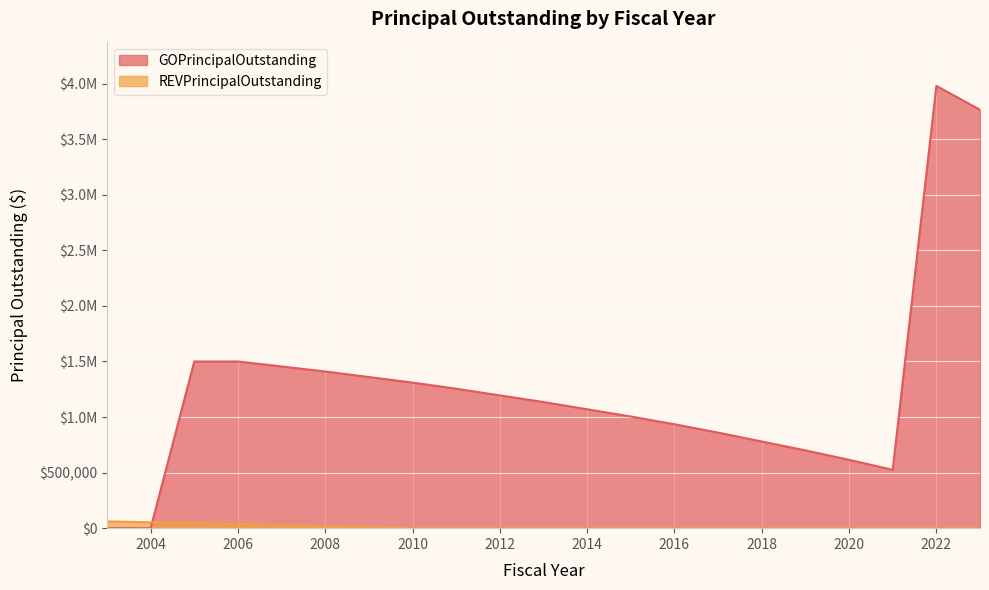

At 2016, list the series in order from smallest to largest.

REVPrincipalOutstanding, GOPrincipalOutstanding